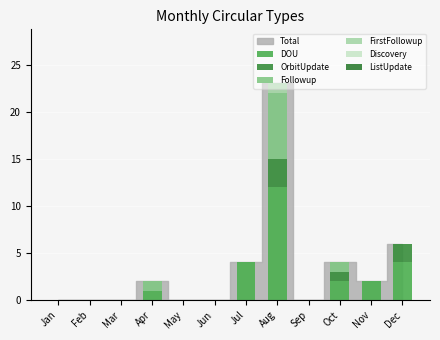

How many series are shown in this chart?

4